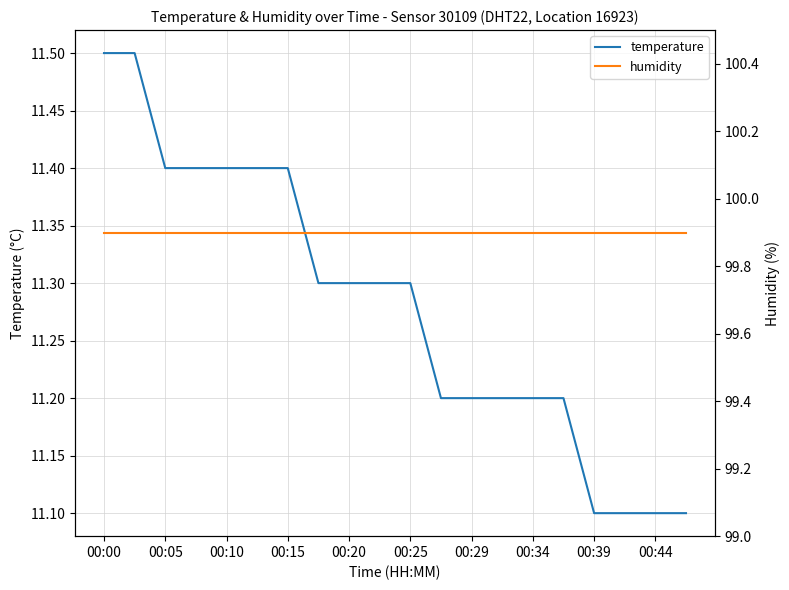

True or false: humidity and temperature cross at least once.

False